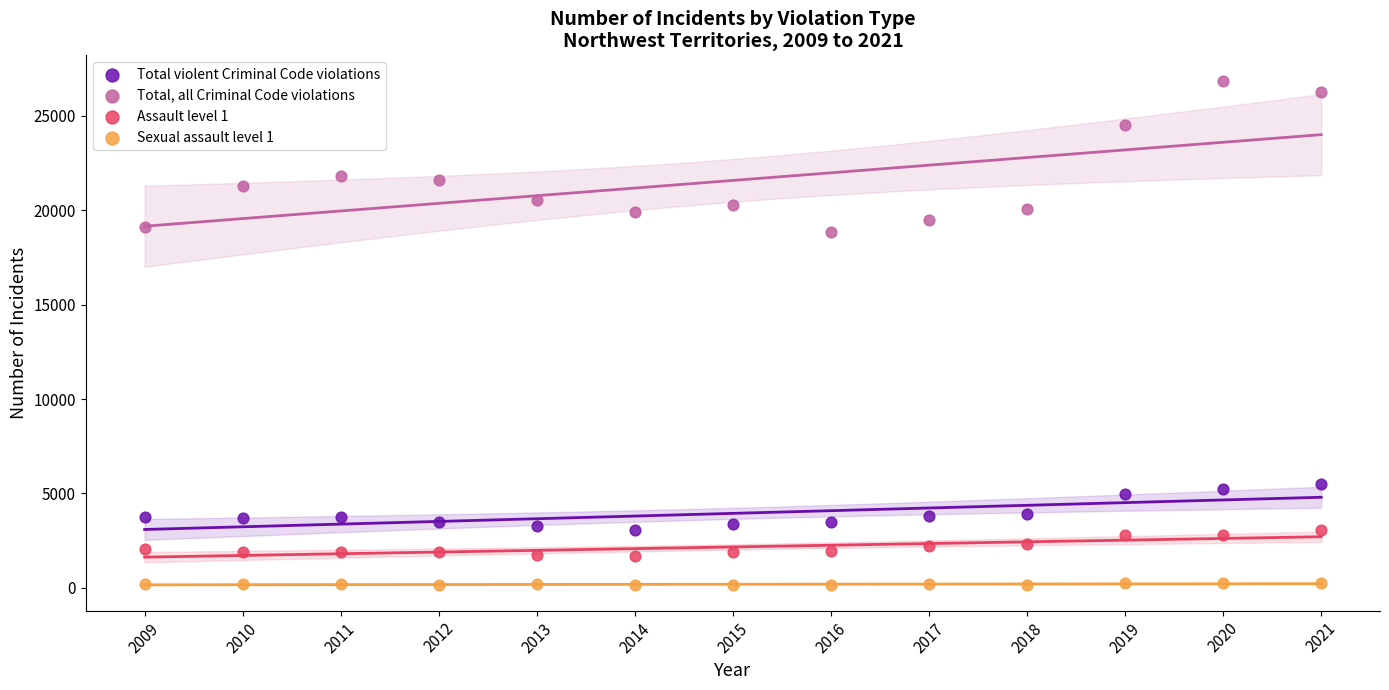

Which series reaches the maximum Y coordinate?

Total, all Criminal Code violations